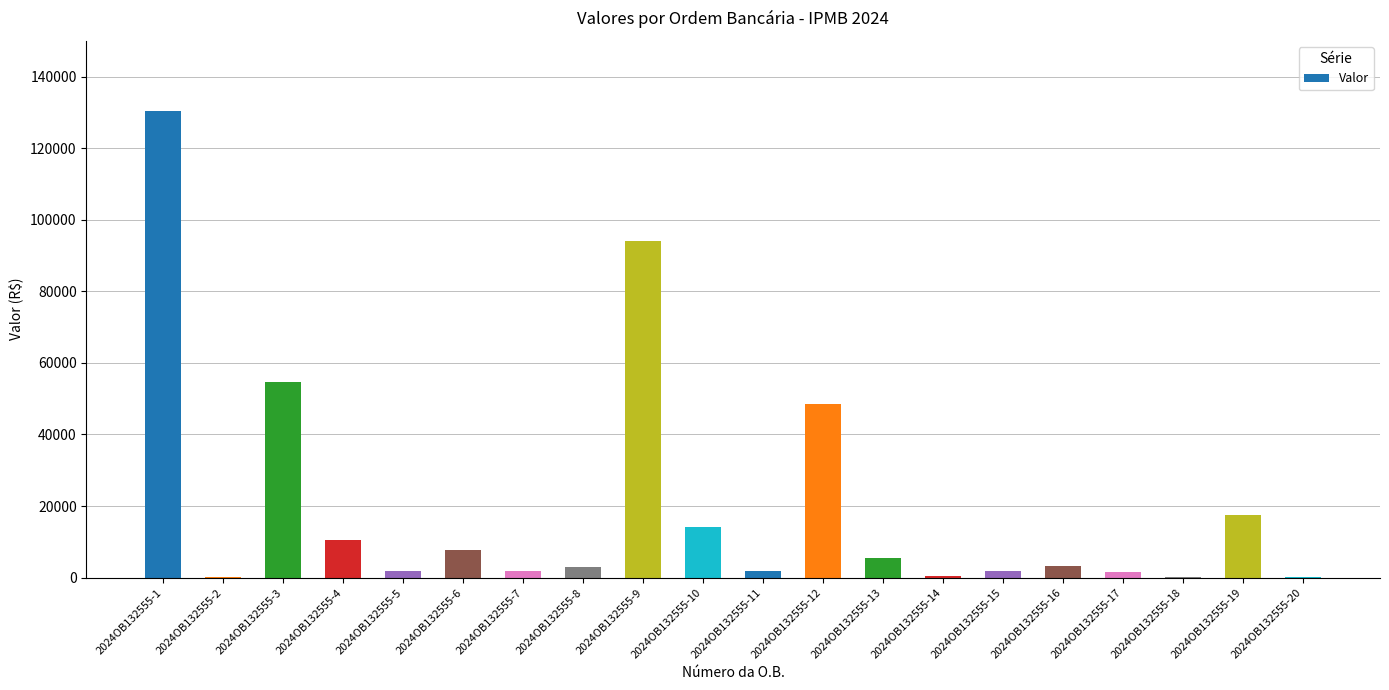

What is the sum of all values?

398693.0